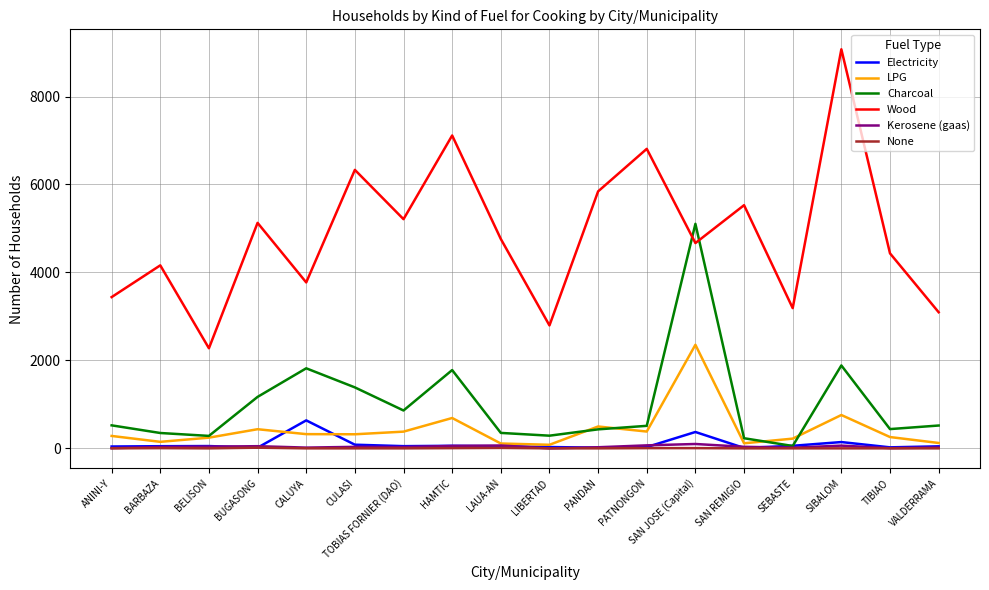

At which category does Wood reach its first local peak?

BARBAZA